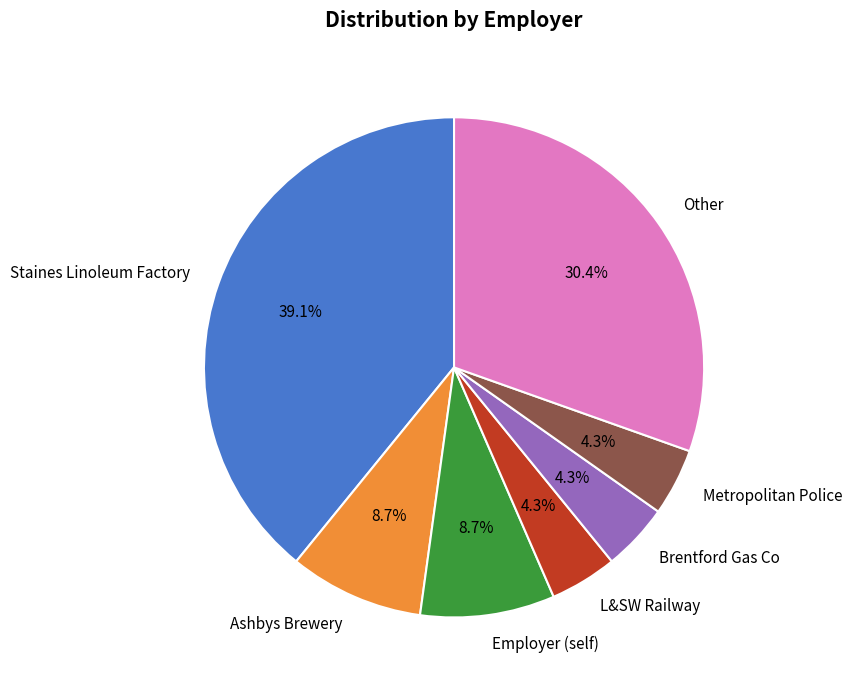

Count the number of slices in the pie.

7